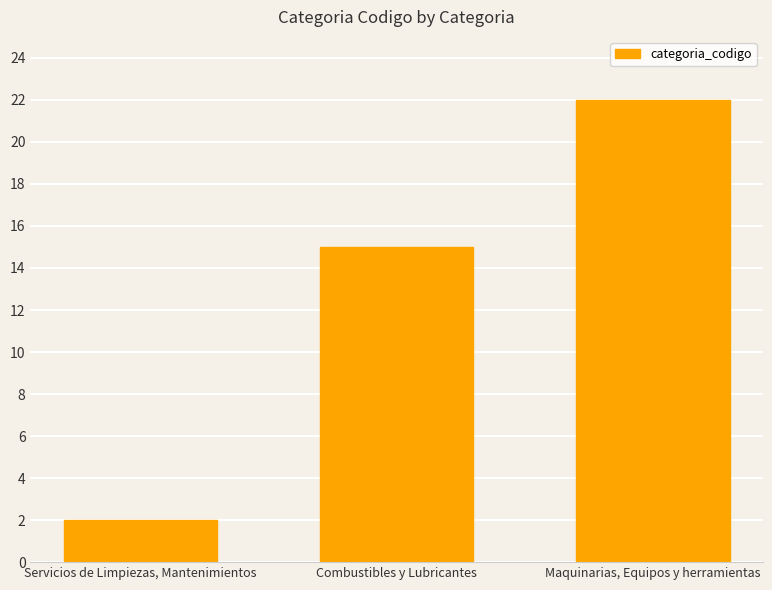

Rank the categories by value from highest to lowest.

Maquinarias, Equipos y herramientas, Combustibles y Lubricantes, Servicios de Limpiezas, Mantenimientos